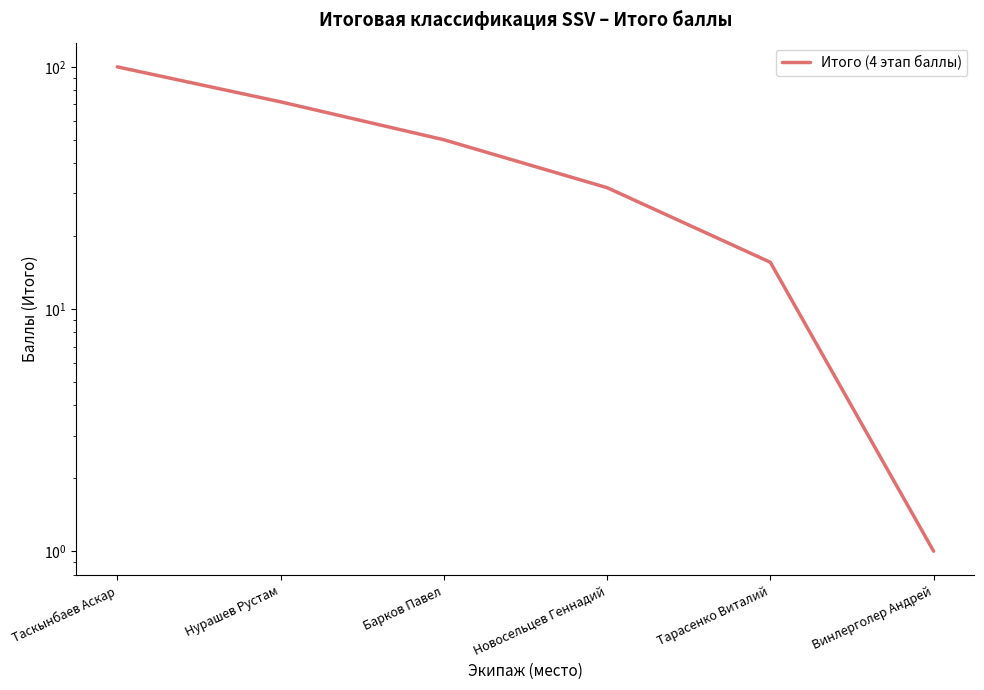

What is the smallest value displayed?

1.0